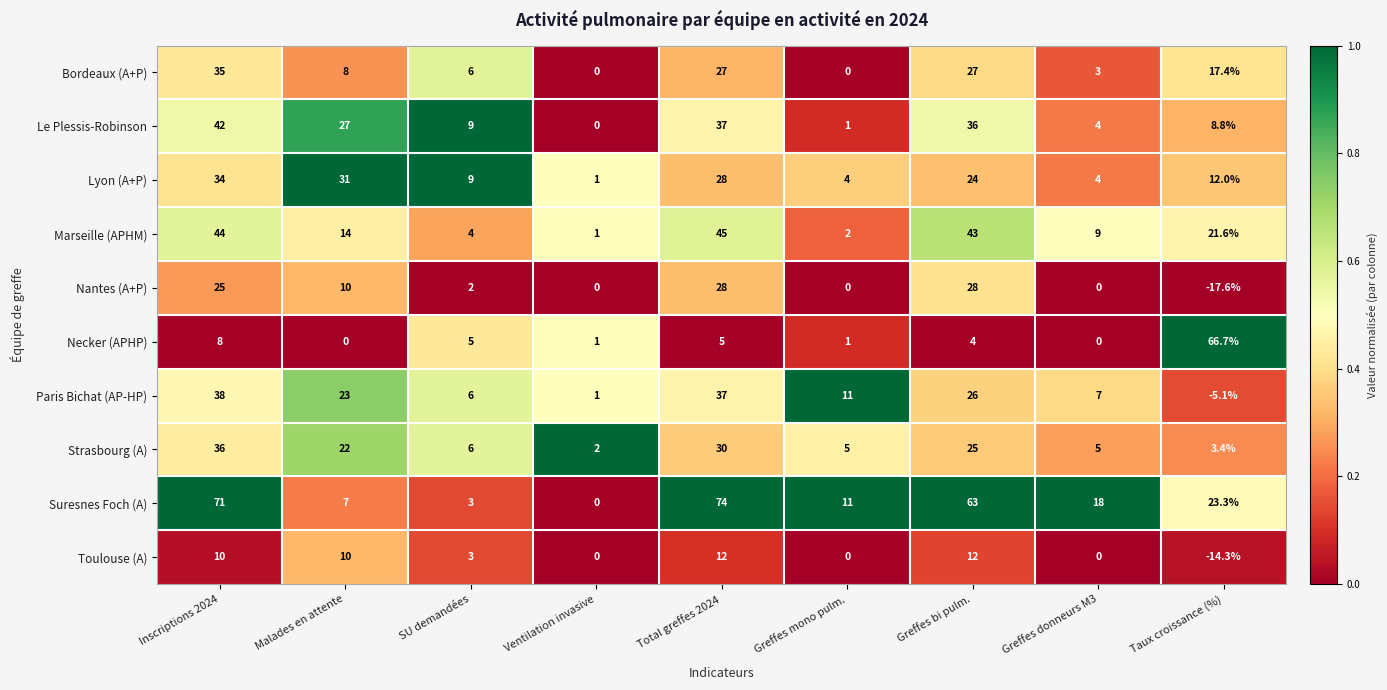

Is it true that Paris Bichat (AP-HP) equals 26.0 at Greffes bi pulm.?

True